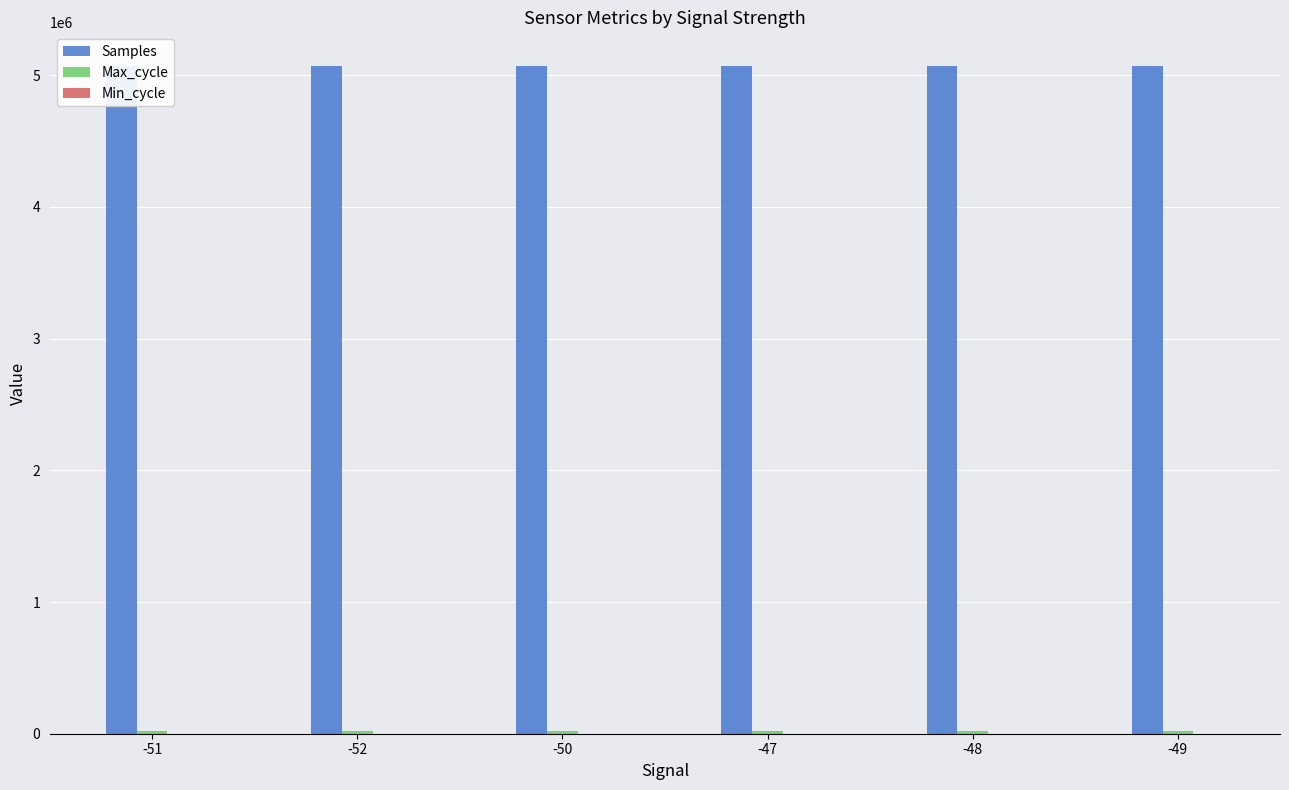

What is the sum of all Max_cycle values?

120887.2